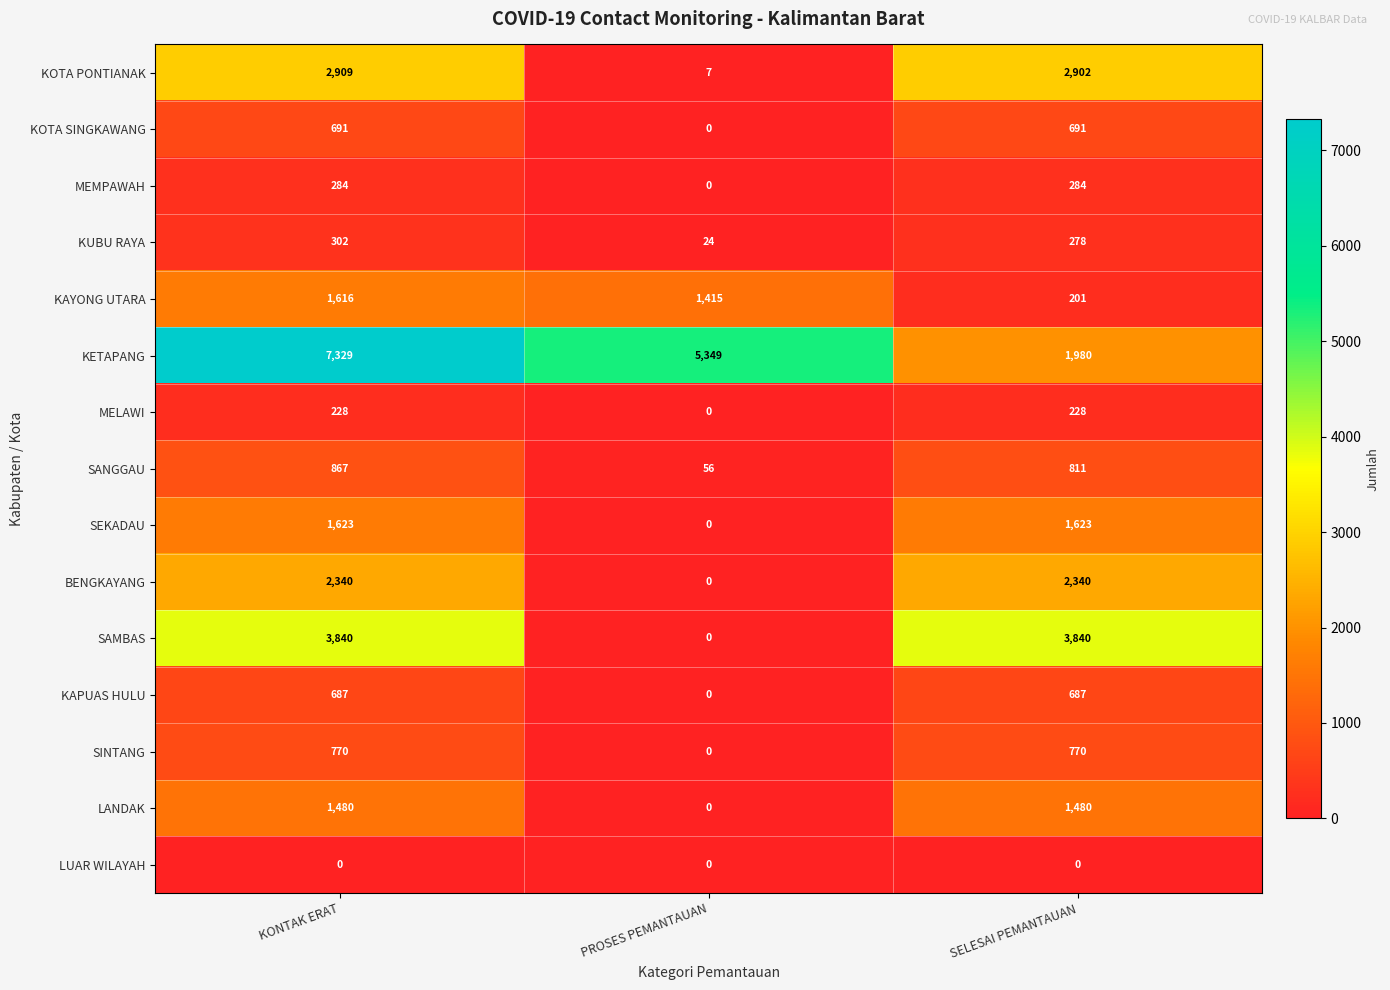

What is the difference between the maximum and minimum values in the KAYONG UTARA series?

1415